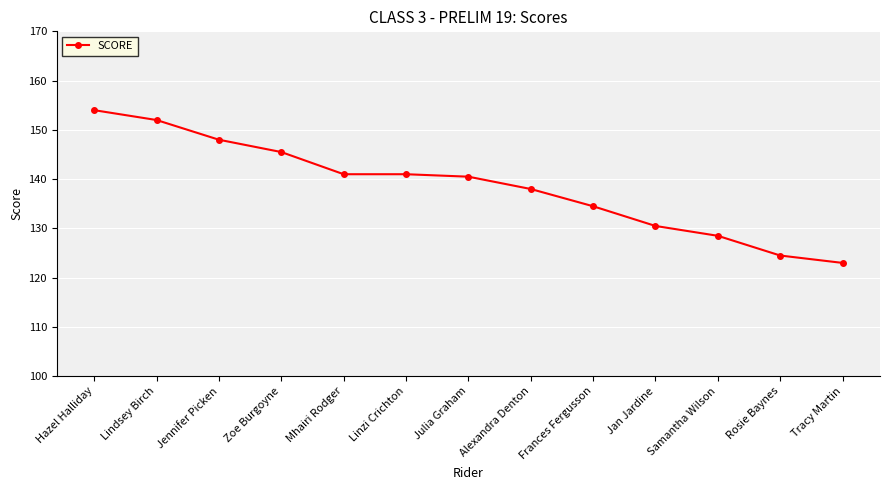

True or false: the data shows 212.6 at Mhairi Rodger.

False